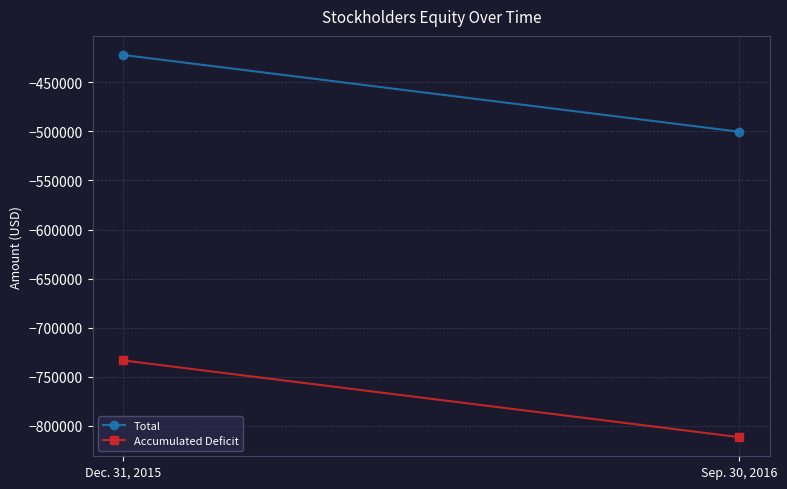

The Accumulated Deficit series shows -450761 at Sep. 30, 2016. True or false?

False